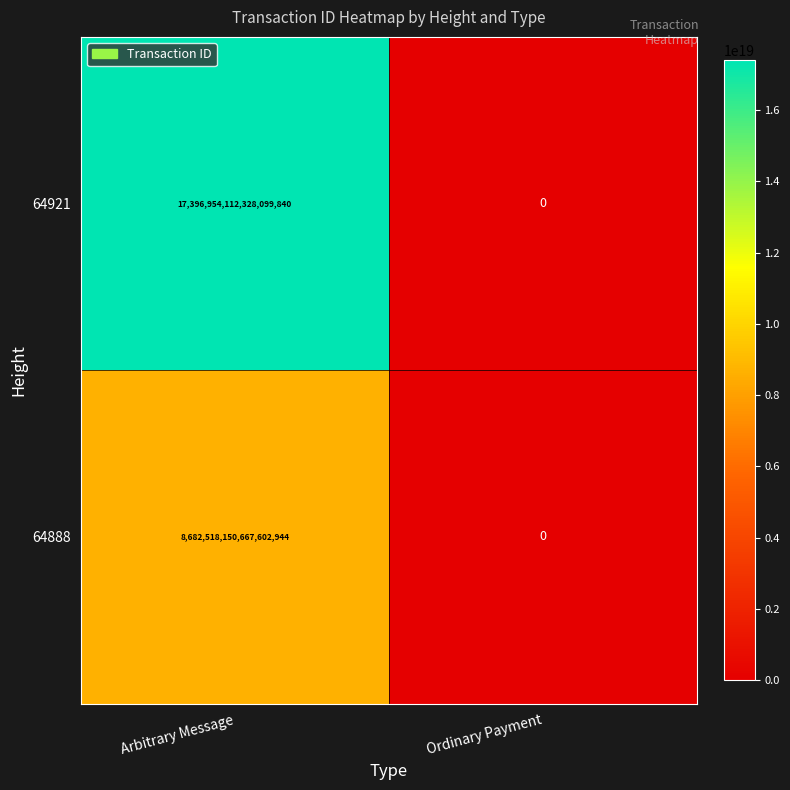

Is it true that 64921 equals 17396954112328099840 at Arbitrary Message?

True